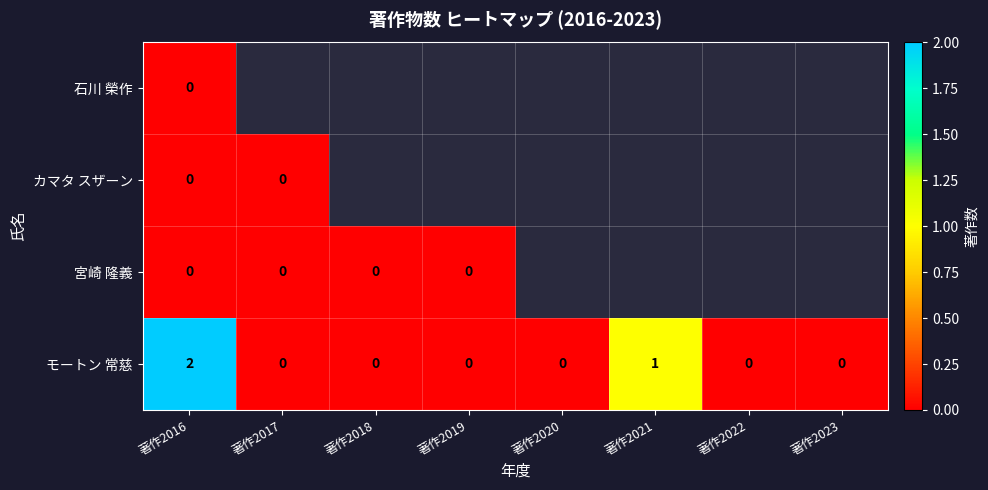

How many distinct data groups are displayed?

4